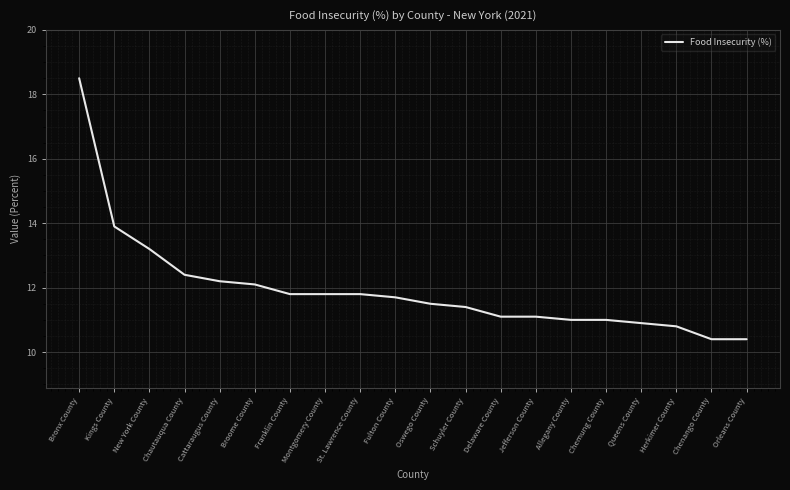

Which label corresponds to the largest value in the chart?

Bronx County